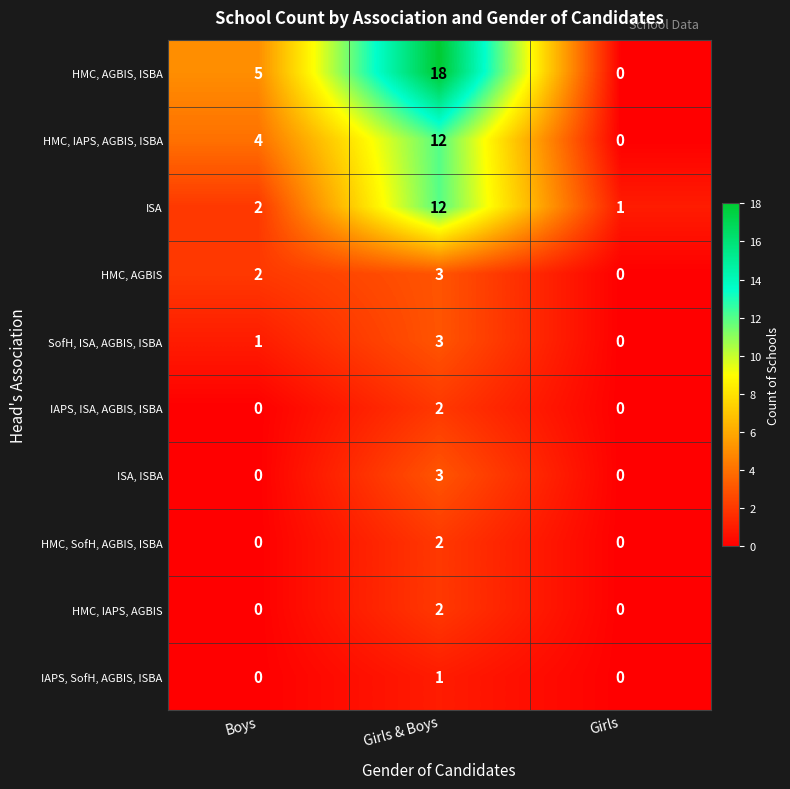

List the labels in order of HMC, AGBIS, ISBA value, smallest first.

Girls, Boys, Girls & Boys